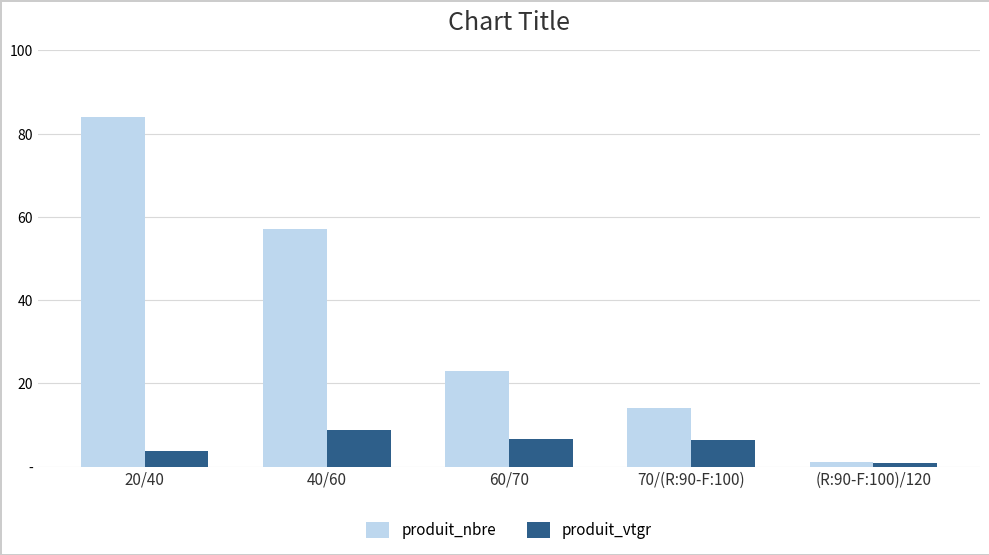

What is the difference between the maximum and minimum values in the produit_vtgr series?

7.9